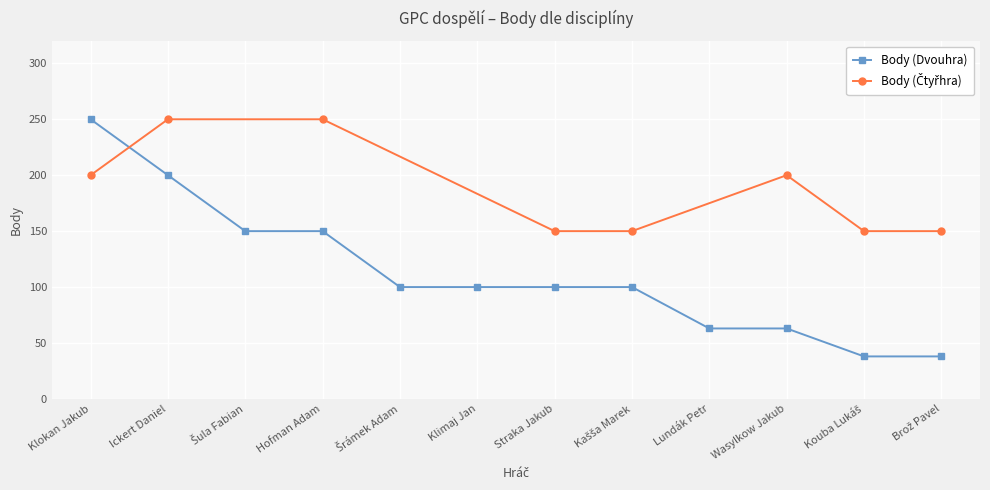

The value at Šrámek Adam is 164. True or false?

False